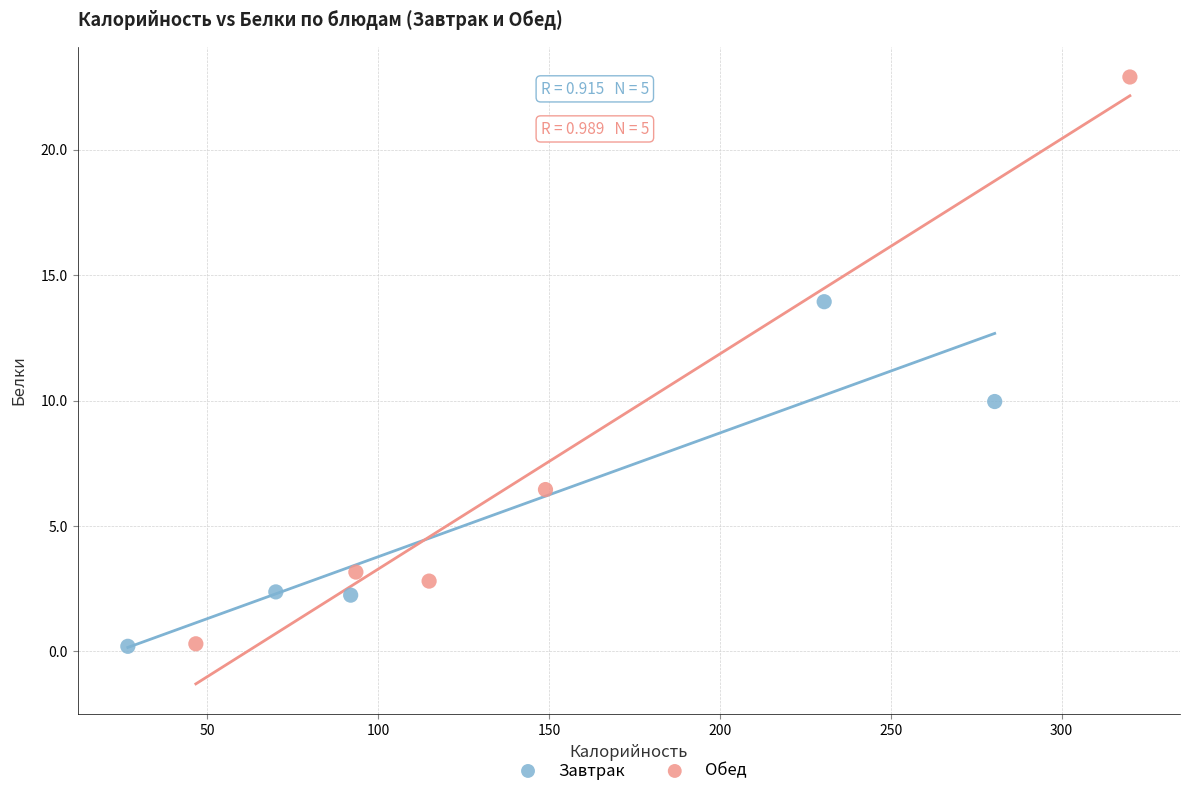

Which series reaches the maximum Y coordinate?

Обед